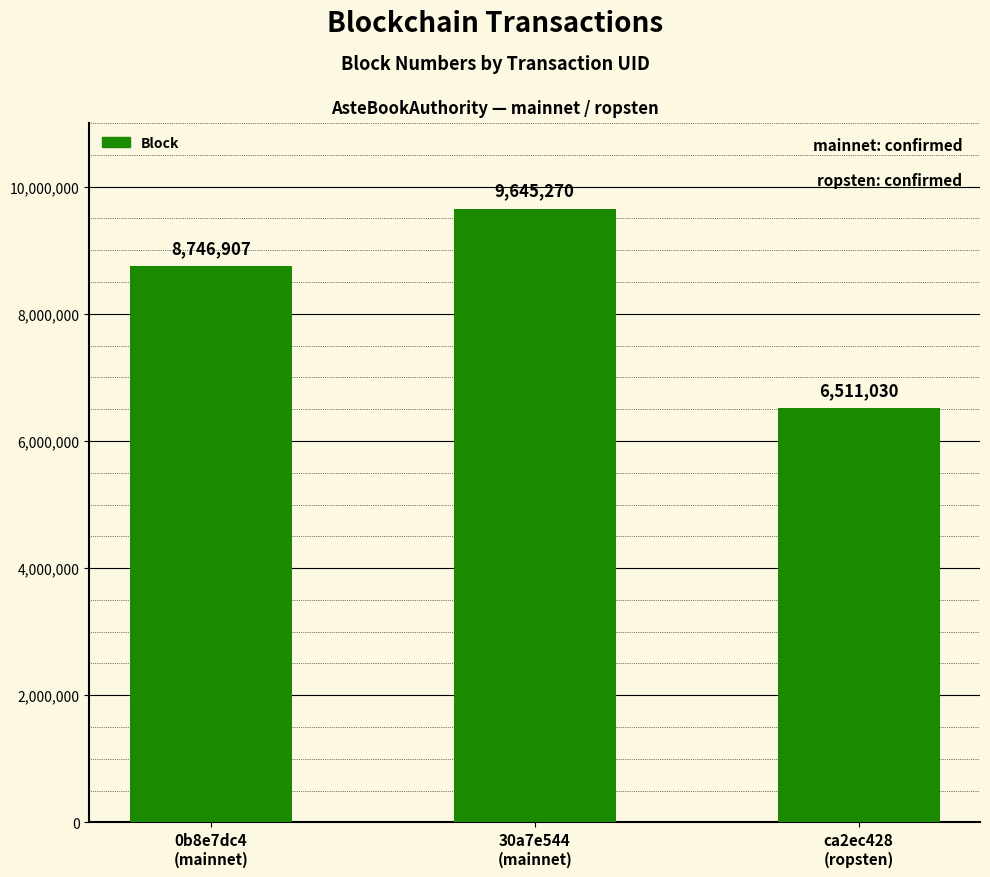

What is the label of the 3rd bar from the left?

ca2ec428
(ropsten)